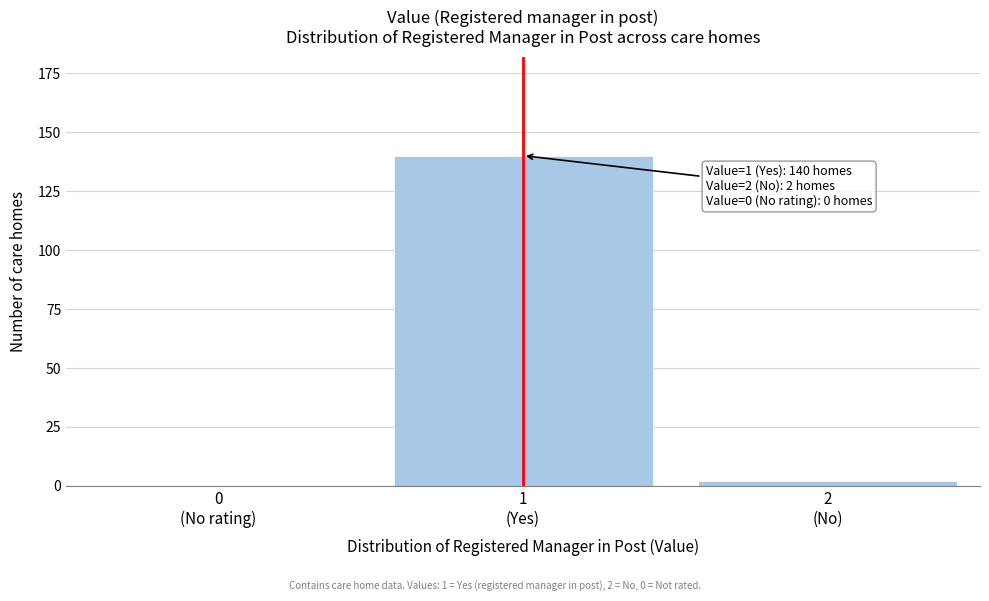

What is the greatest value displayed?

140